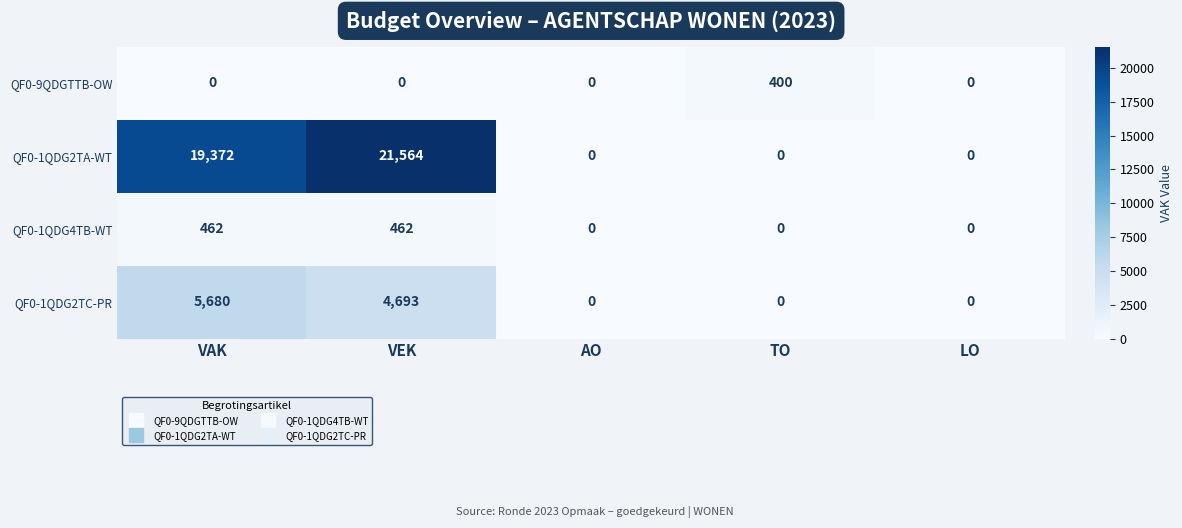

Which series changed the most between VAK and VEK?

QF0-1QDG2TA-WT